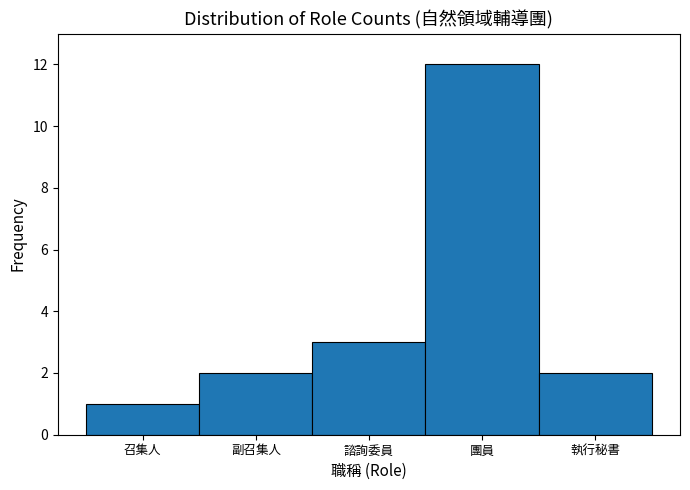

Reading left to right, what are all the values shown in this chart?

1	2	3	12	2